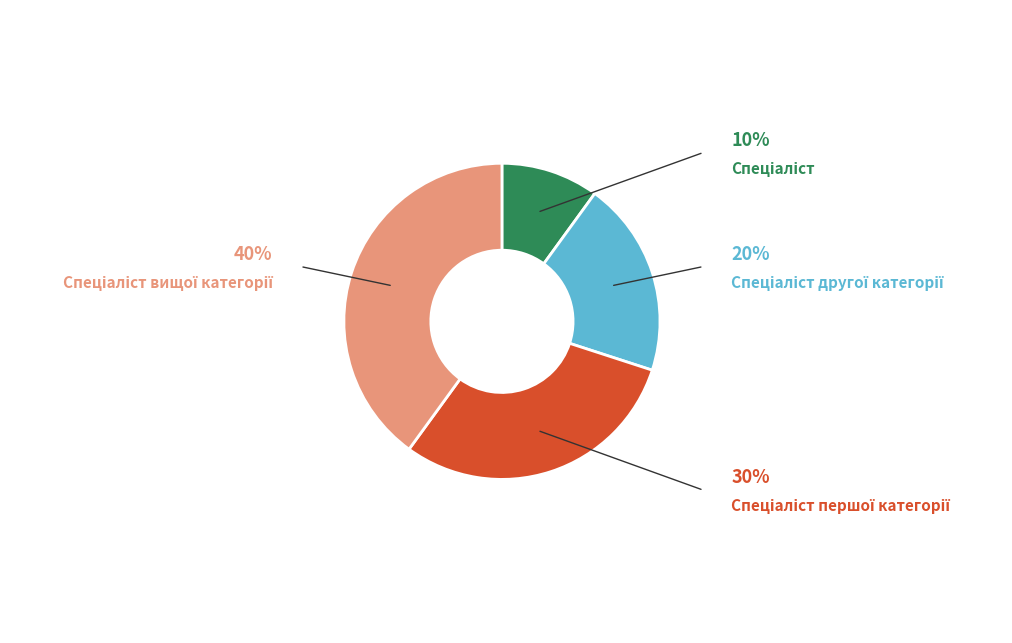

What is the largest slice in the pie chart?

Спеціаліст вищої категорії